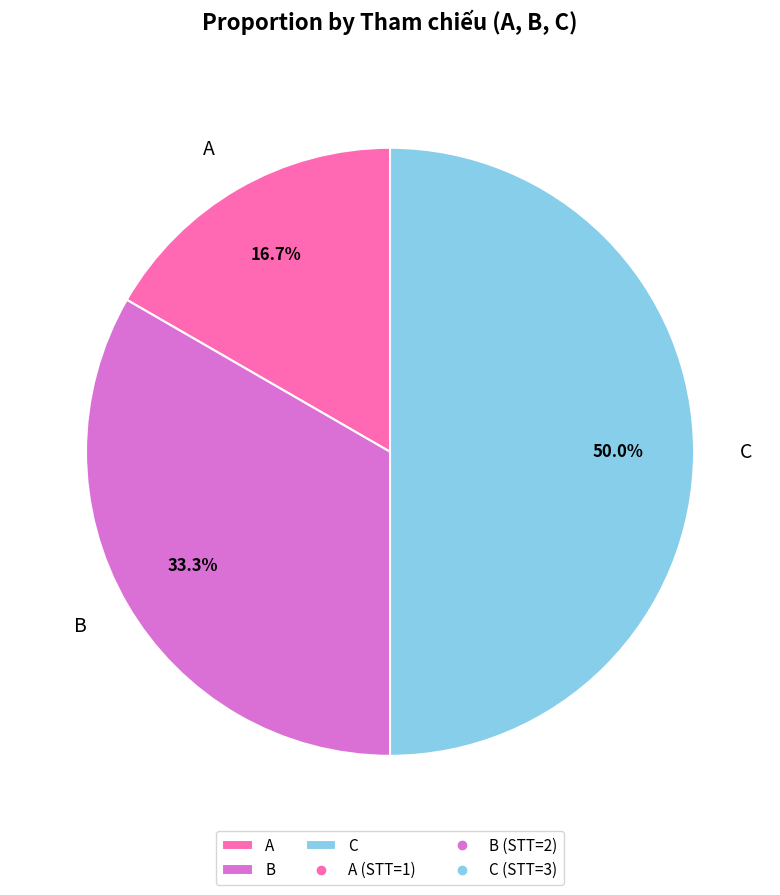

Rank the categories by value from highest to lowest.

C, B, A